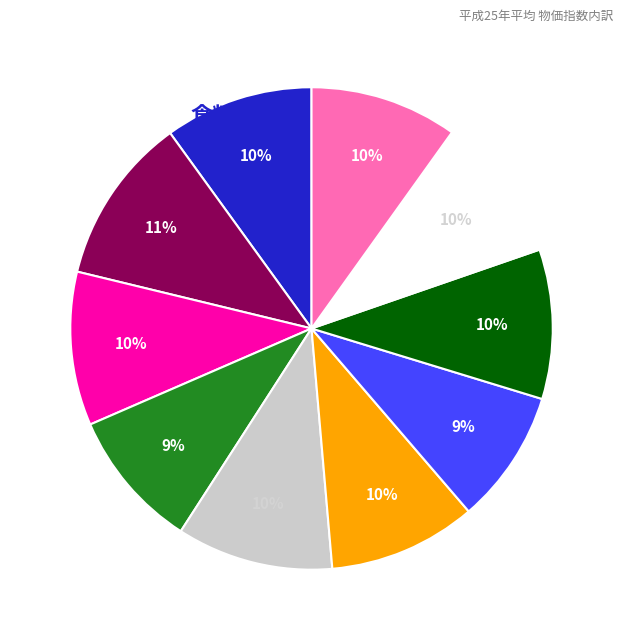

To the nearest percent, what is the difference between the largest and smallest slice percentages?

2%